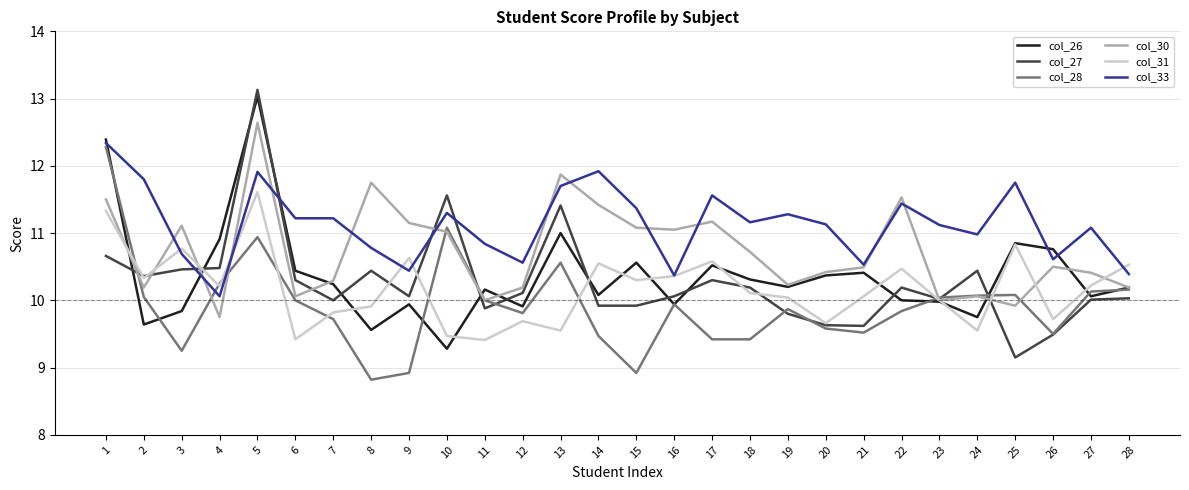

True or false: col_33 has a value of 11.7 at 13.

True